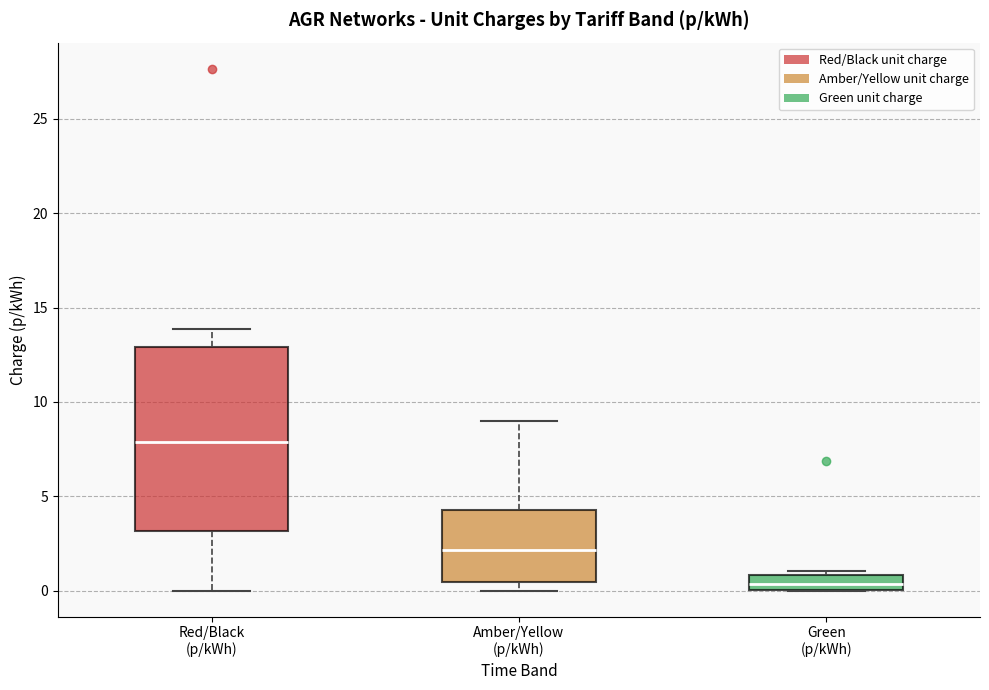

Reading left to right, transcribe this box plot: for each box, give where its median line is, the range the box spans, and where its two whiskers end, as read against the y-axis. The values are not printed on the chart, so give them approximately, as read against the axis.

Red/Black (p/kWh): median 8.0, box 3.0 to 13.0, whiskers 0.0 to 14.0
Amber/Yellow (p/kWh): median 2.0, box 0.5 to 4.5, whiskers 0.0 to 9.0
Green (p/kWh): median 0.5, box 0.0 to 1.0, whiskers 0.0 to 1.0 (just above the box's upper edge)